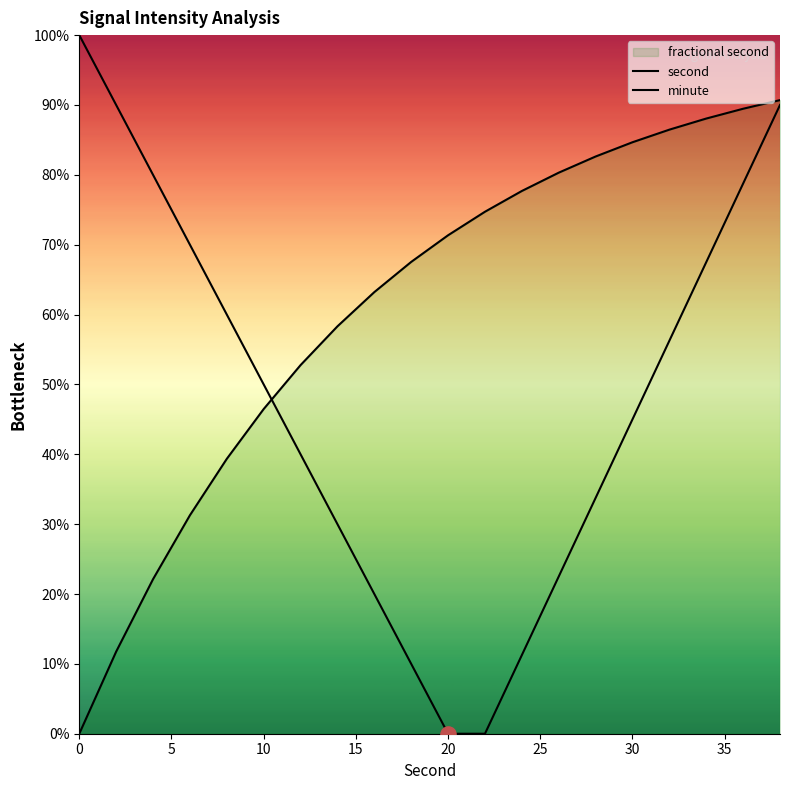

Which series has the largest total across all categories?

minute